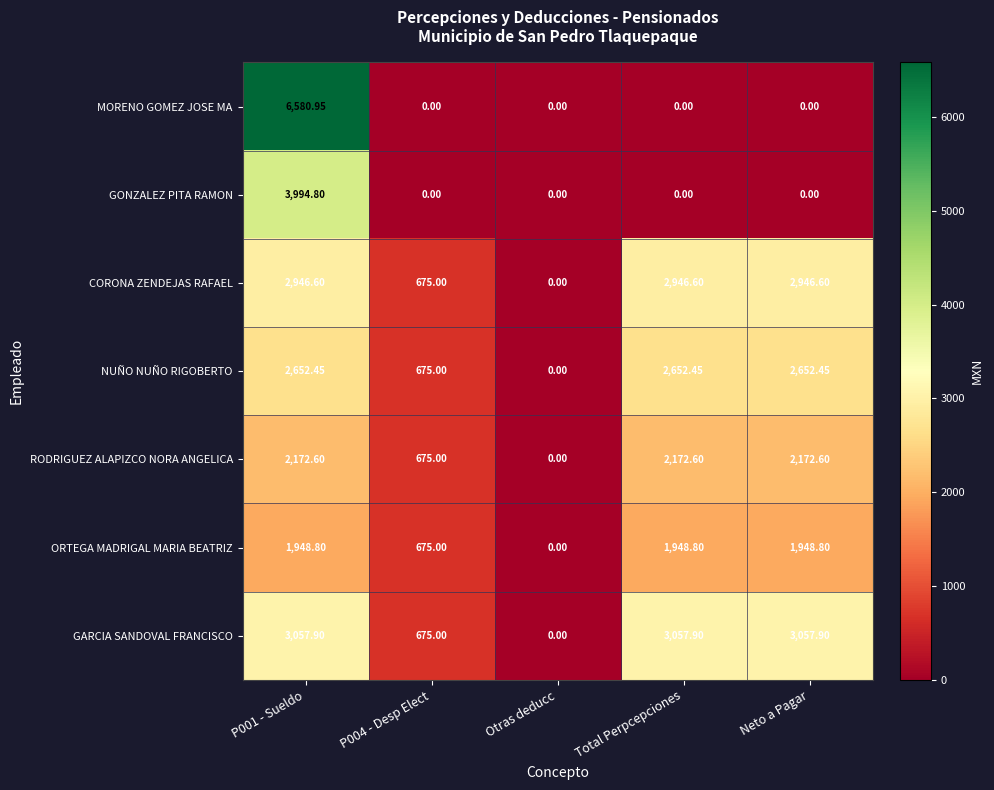

At which category does the chart reach its peak across all series?

P001 - Sueldo